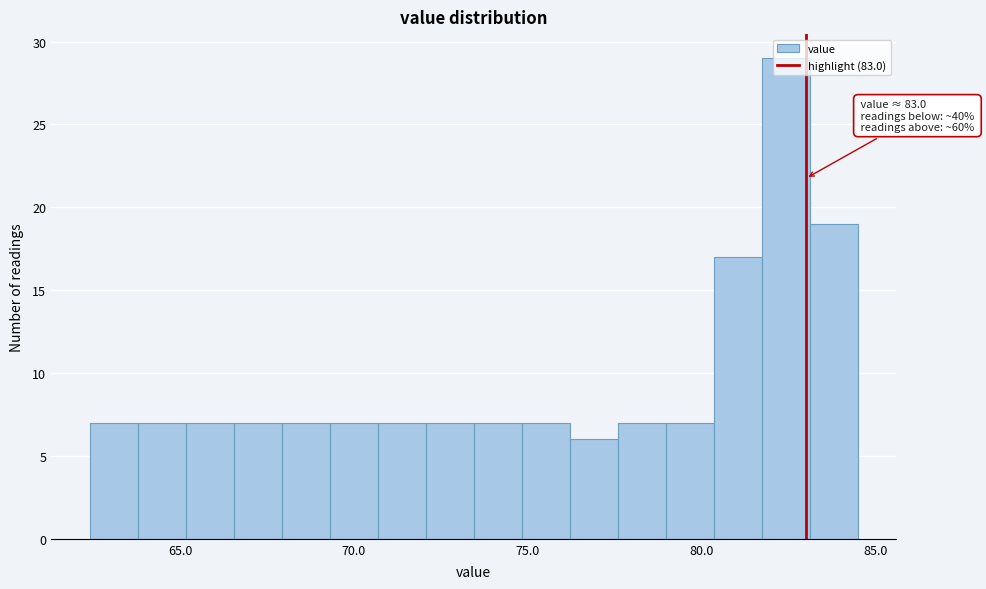

Read against the x-axis, roughly where is the centre of the tallest bar?

82.5